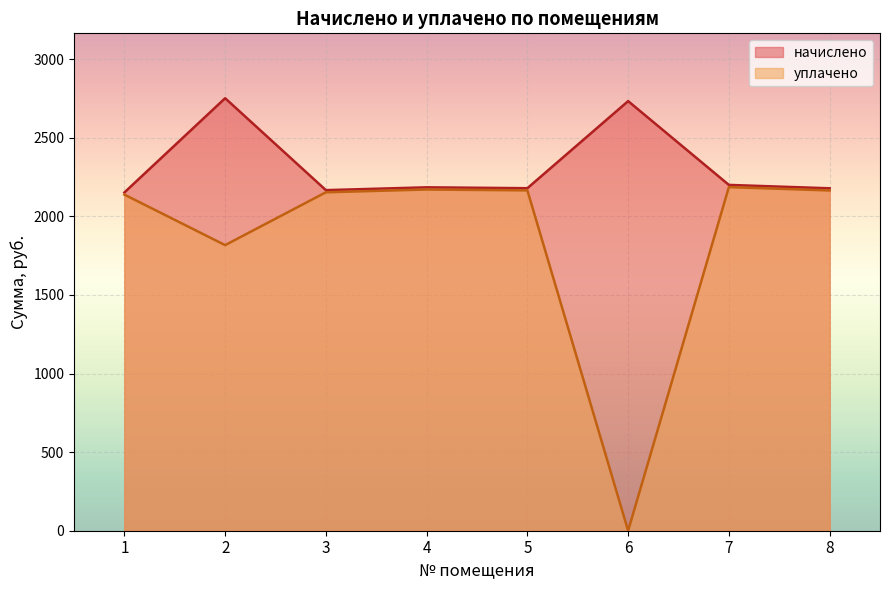

Is the value of уплачено at 7 greater than the value of начислено at 5?

Yes